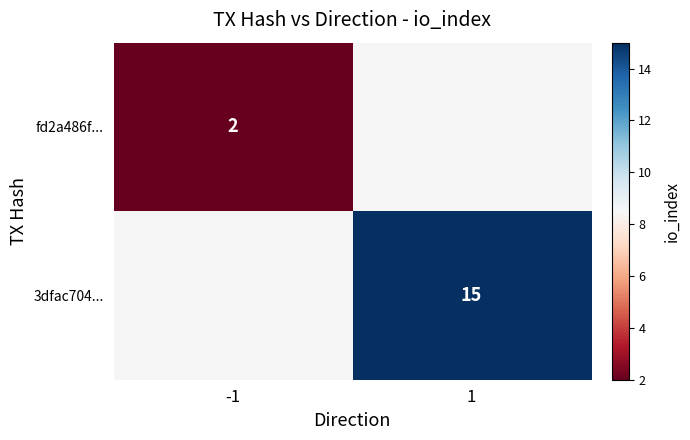

What is the minimum value shown in the chart?

2.0